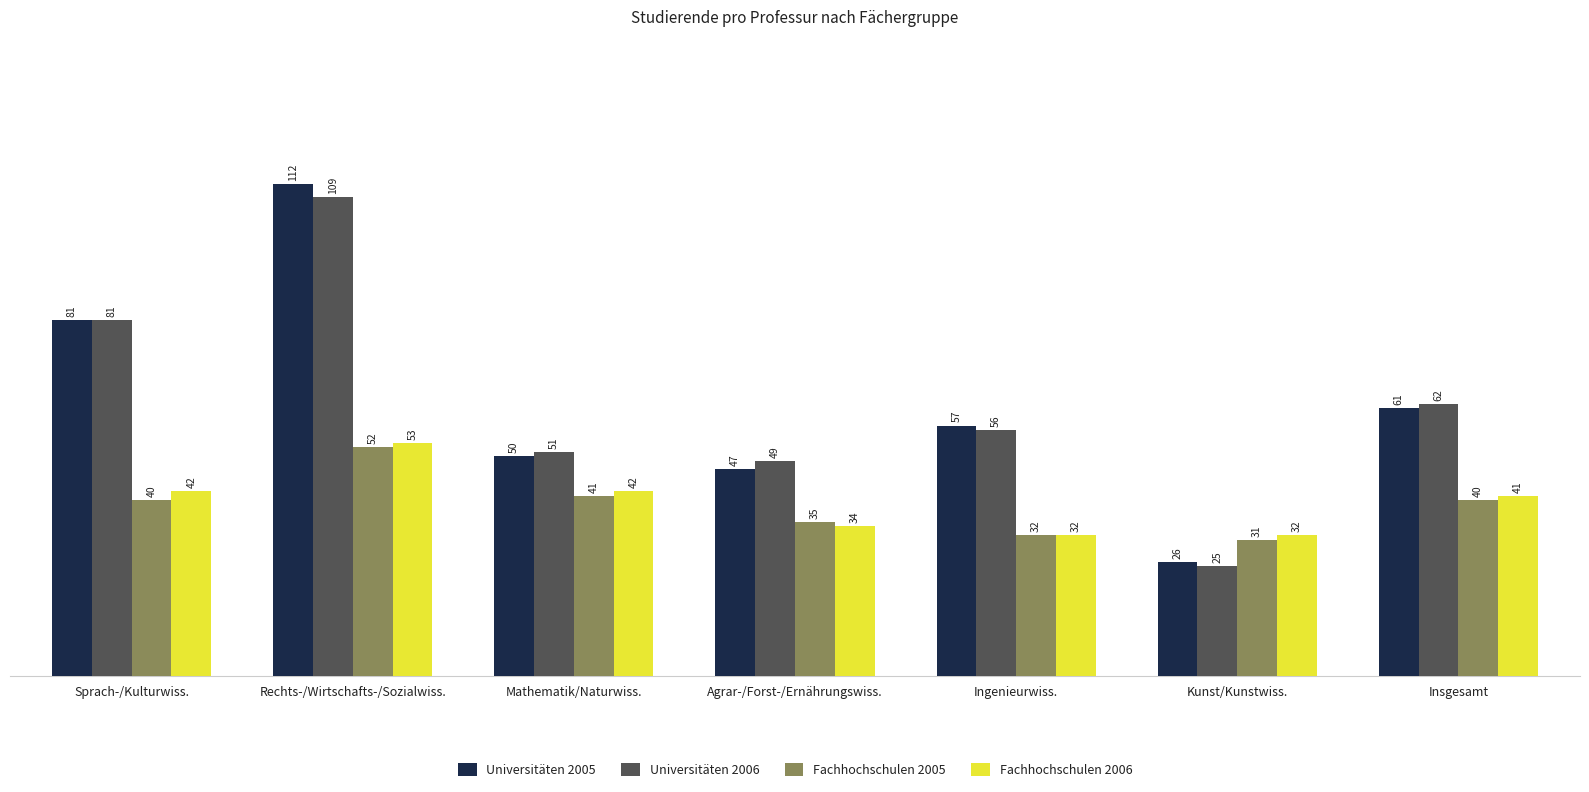

Is the value of Universitäten 2006 at Mathematik/Naturwiss. greater than the value of Universitäten 2005 at Rechts-/Wirtschafts-/Sozialwiss.?

No